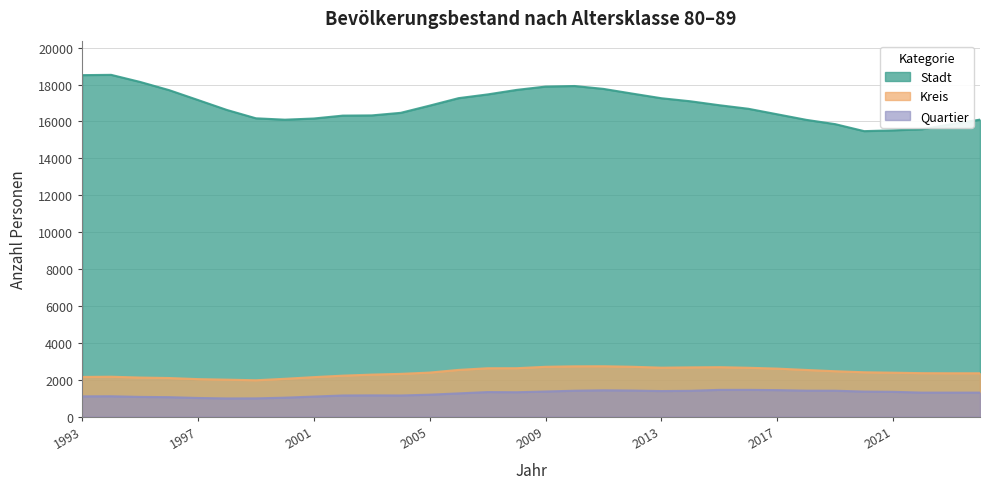

Reading right to left, transcribe all the data shown in this chart.

Stadt: 2024=16100	2023=15850	2022=15579	2021=15519	2020=15476	2019=15855	2018=16089	2017=16389	2016=16689	2015=16881	2014=17095	2013=17260	2012=17510	2011=17766	2010=17923	2009=17893	2008=17711	2007=17467	2006=17265	2005=16860	2004=16469	2003=16329	2002=16318	2001=16161	2000=16097	1999=16172	1998=16623	1997=17163	1996=17700	1995=18144	1994=18528	1993=18512
Kreis: 2024=2350	2023=2350	2022=2355	2021=2381	2020=2404	2019=2460	2018=2529	2017=2602	2016=2648	2015=2680	2014=2669	2013=2653	2012=2702	2011=2730	2010=2726	2009=2700	2008=2624	2007=2622	2006=2532	2005=2387	2004=2317	2003=2277	2002=2220	2001=2140	2000=2050	1999=1970	1998=2003	1997=2032	1996=2092	1995=2117	1994=2162	1993=2151
Quartier: 2024=1300	2023=1300	2022=1300	2021=1344	2020=1356	2019=1403	2018=1406	2017=1435	2016=1450	2015=1449	2014=1398	2013=1385	2012=1412	2011=1425	2010=1403	2009=1360	2008=1321	2007=1330	2006=1259	2005=1188	2004=1145	2003=1151	2002=1145	2001=1086	2000=1026	1999=988	1998=985	1997=1010	1996=1054	1995=1068	1994=1103	1993=1098